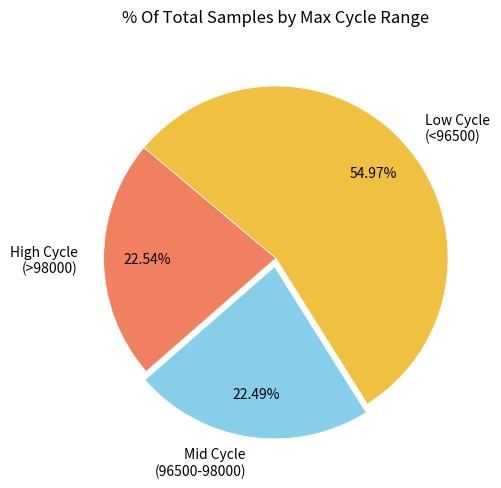

Approximately how many times larger is the value at Low Cycle (<96500) compared to Mid Cycle (96500-98000)?

2.4